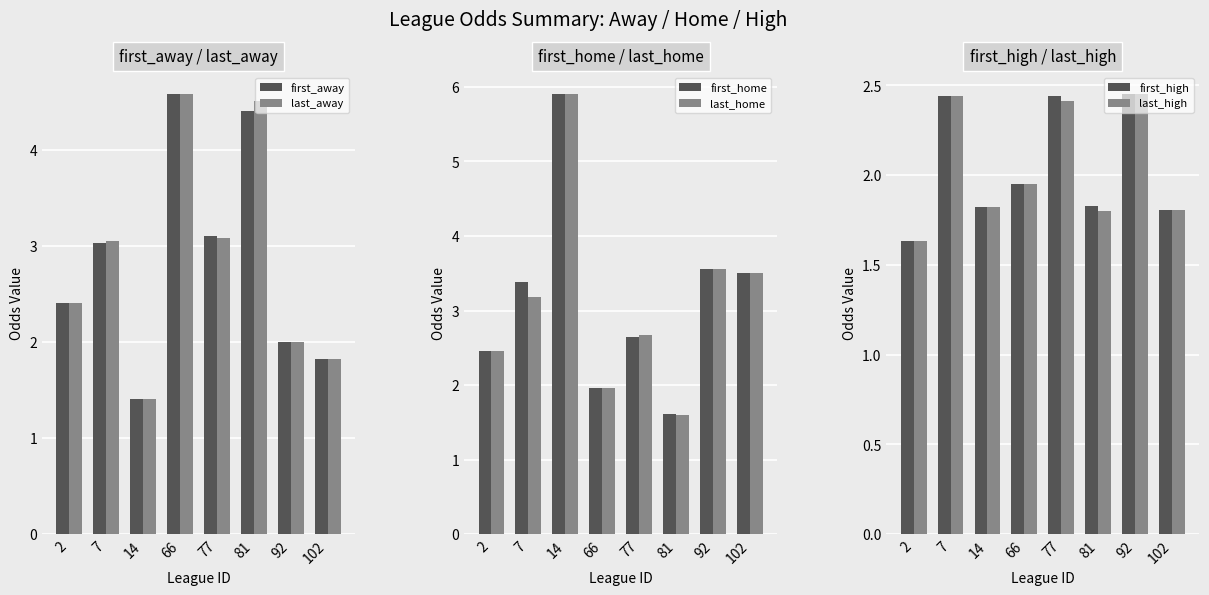

At which label does last_away reach its peak?

66